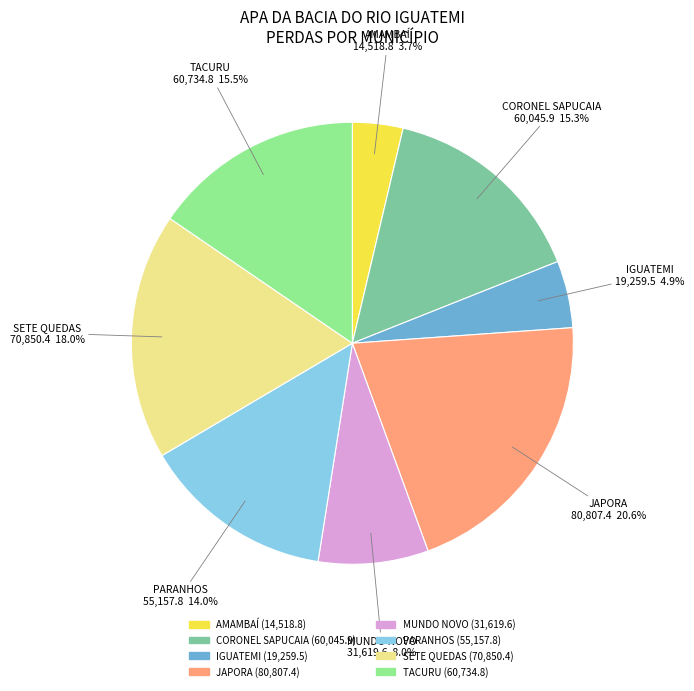

What is the largest slice in the pie chart?

JAPORA